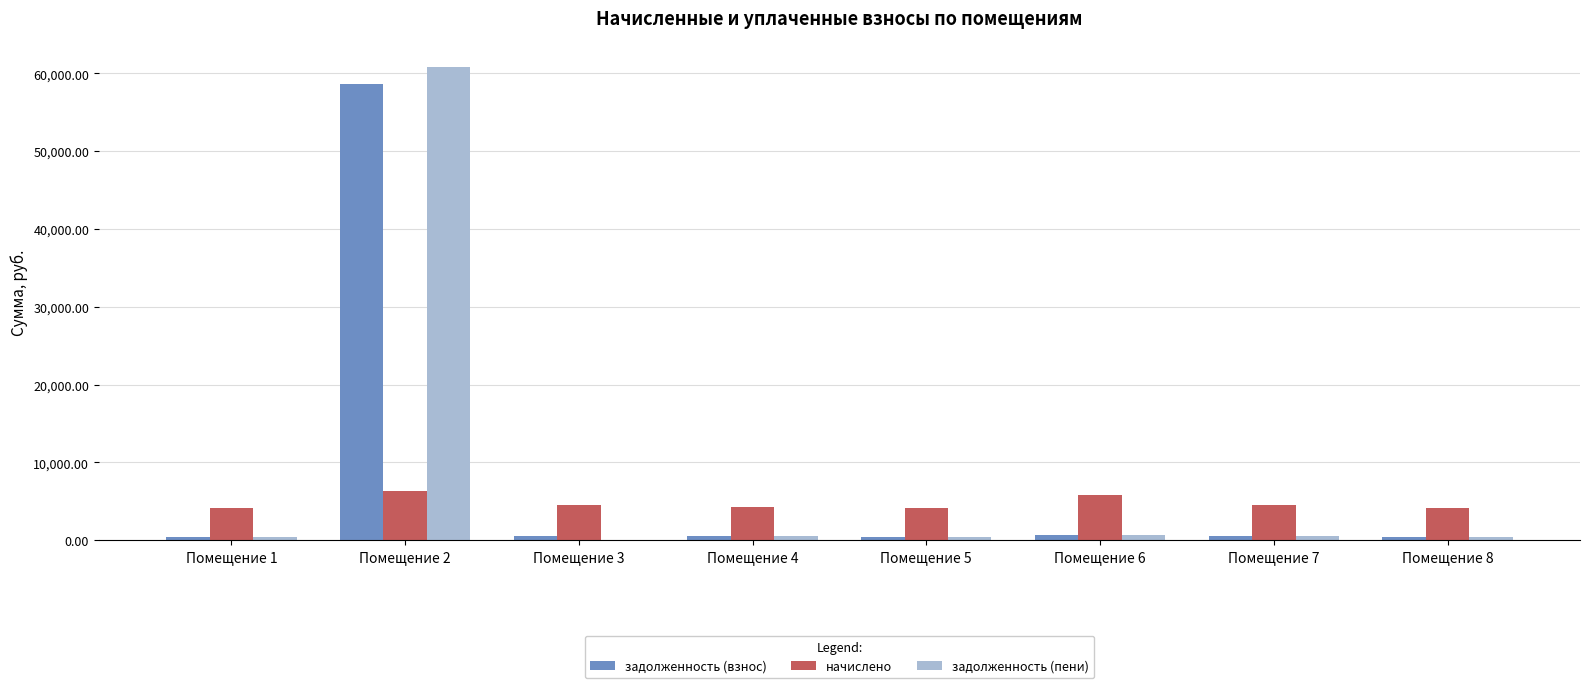

Which series has the widest spread of values?

задолженность (пени)